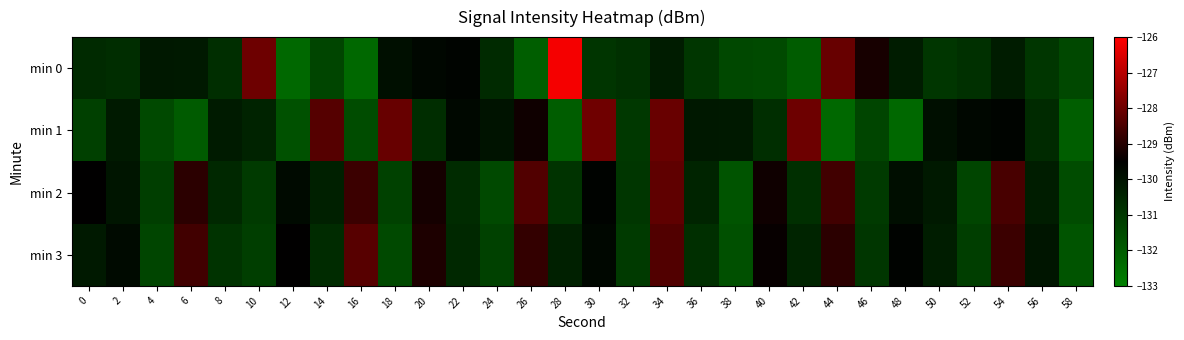

What is the greatest value displayed?

-126.1